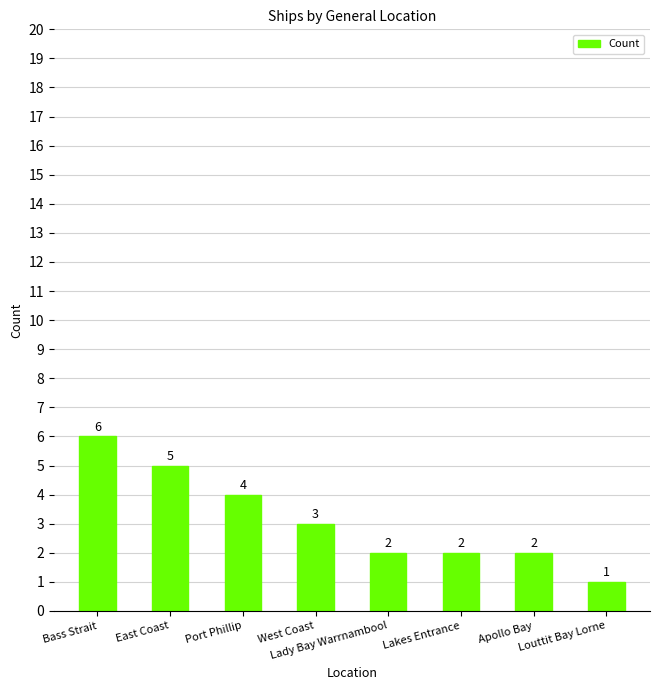

At which label does the data first exceed 3?

Bass Strait